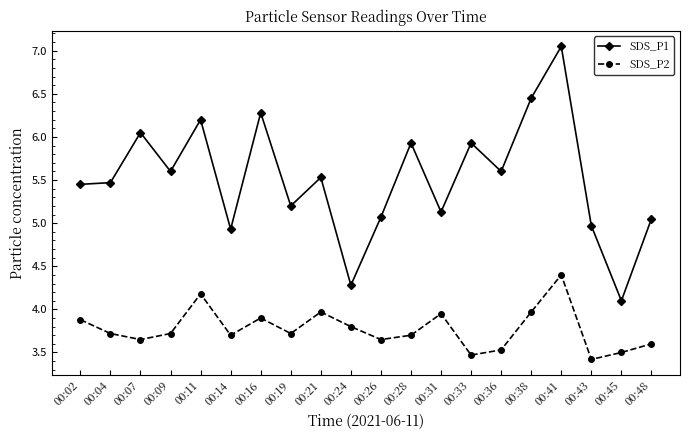

What is the minimum value shown in the chart?

3.4